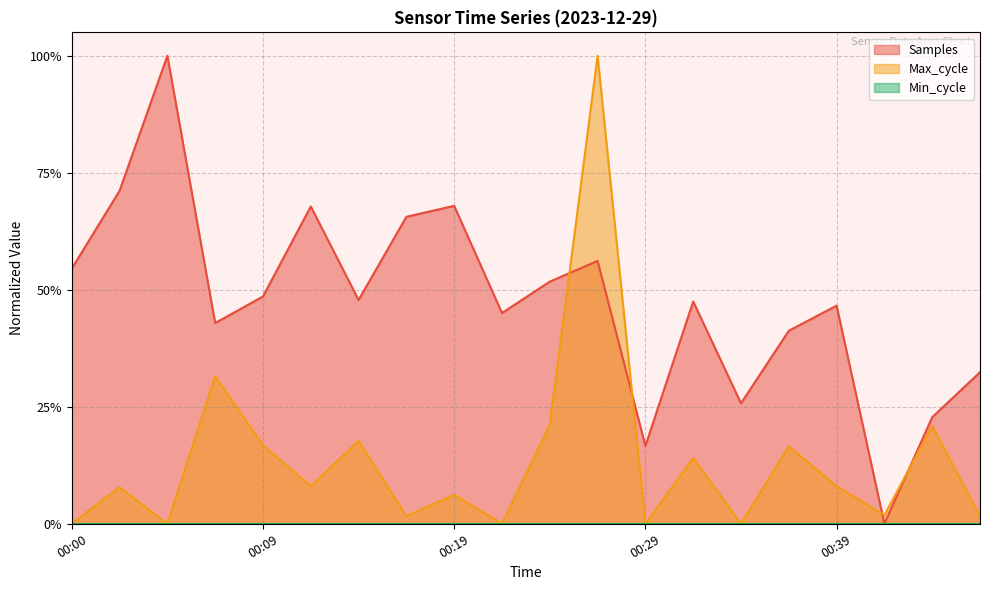

True or false: Max_cycle has a value of 0.0 at 00:04.

True